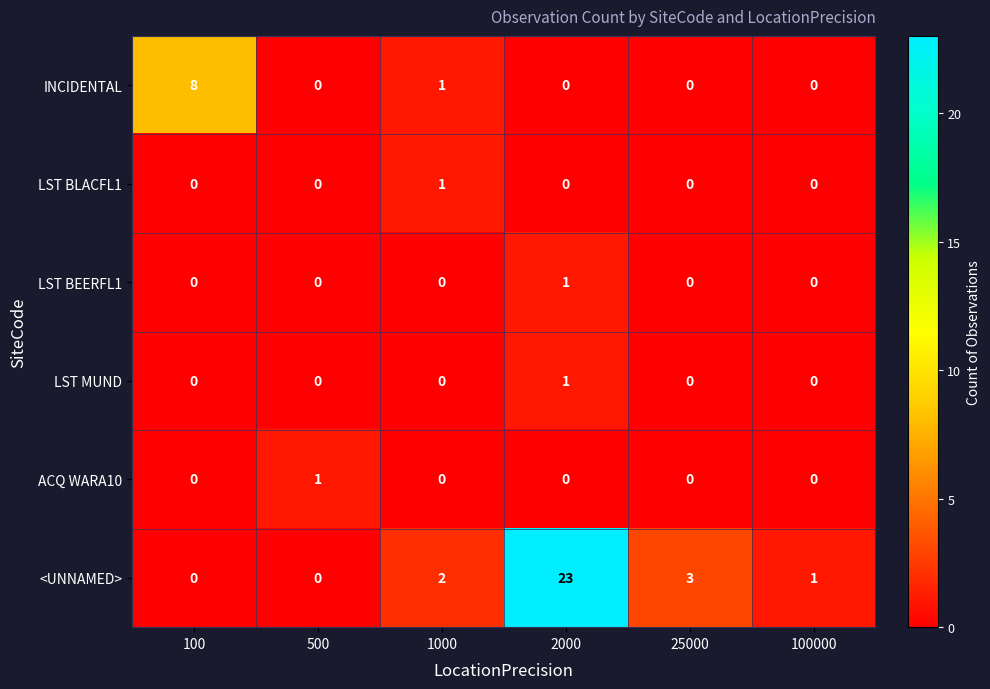

What is the sum of all <UNNAMED> values?

29